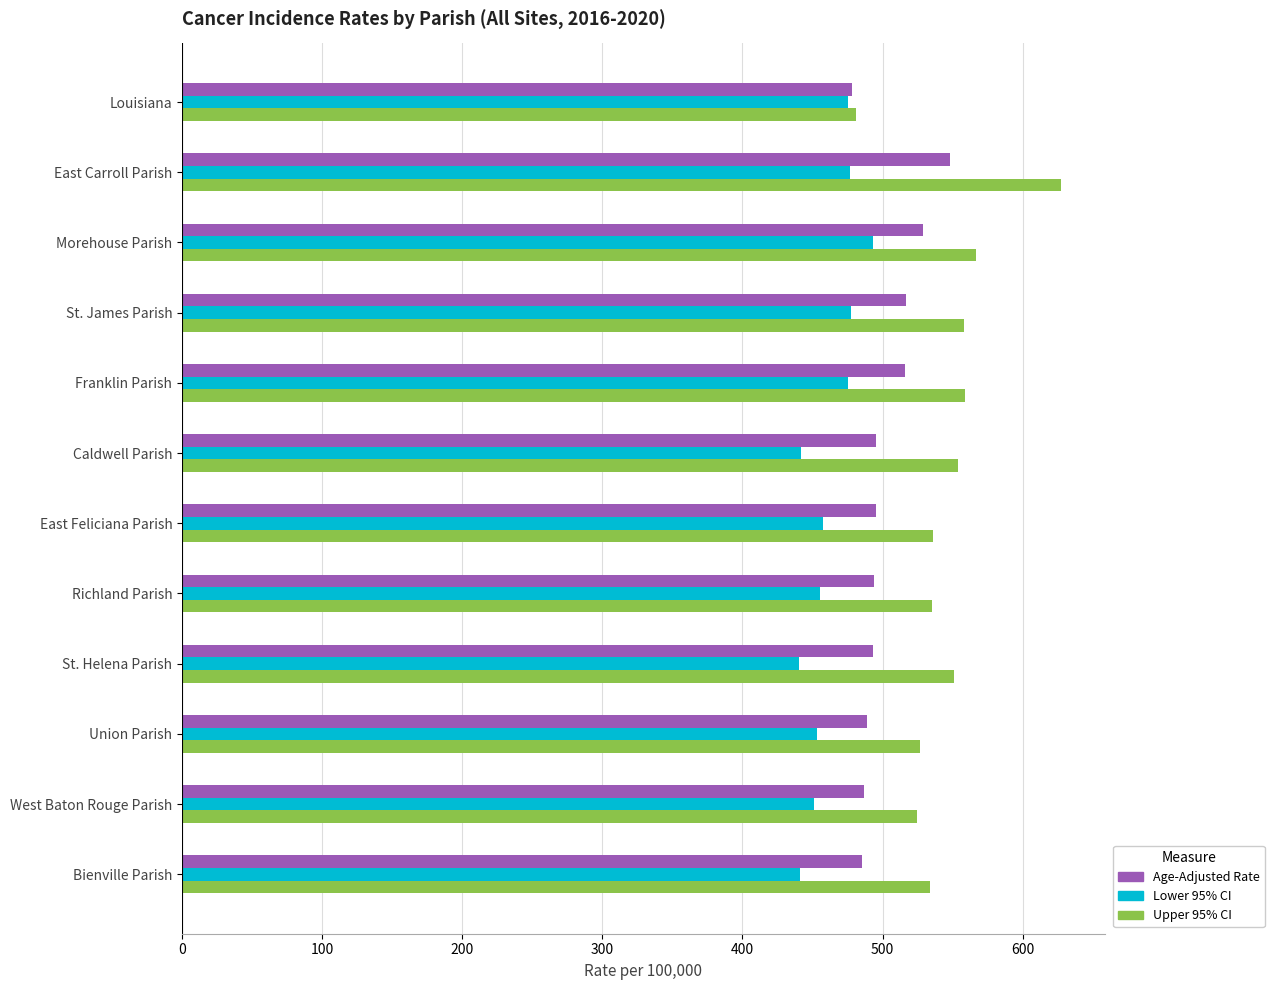

At which category is the sum across all series the highest?

East Carroll Parish